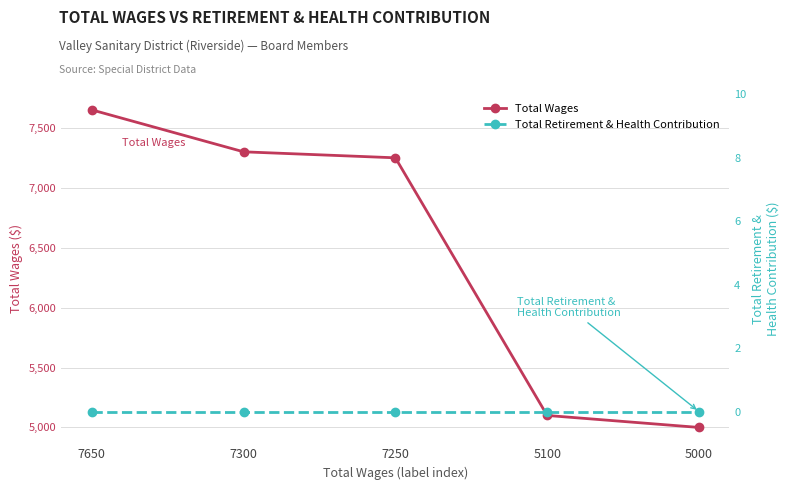

Reading right to left, extract all data points from this chart.

Total Wages: 5000=5000	5100=5100	7250=7250	7300=7300	7650=7650
Total Retirement & Health Contribution: 5000=0	5100=0	7250=0	7300=0	7650=0